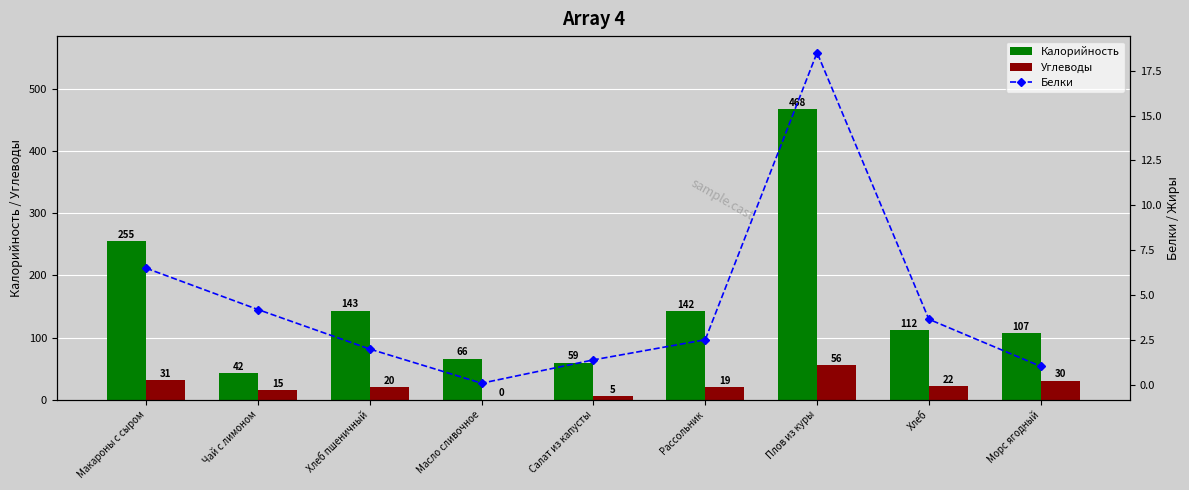

Is the value of Калорийность at Хлеб пшеничный greater than the value of Углеводы at Хлеб?

Yes